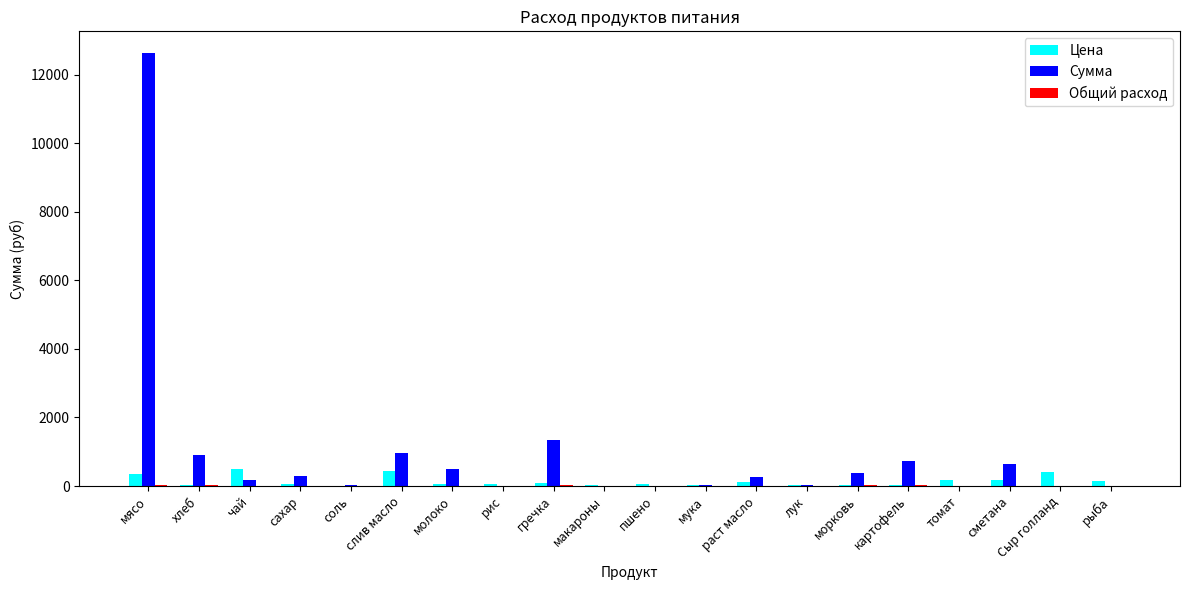

What is the sum of all Цена values?

2742.6